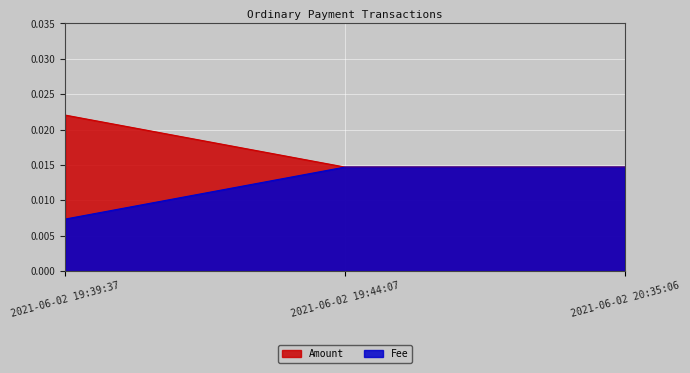

The value of Fee at 2021-06-02 19:44:07 is 0.0. True or false?

True